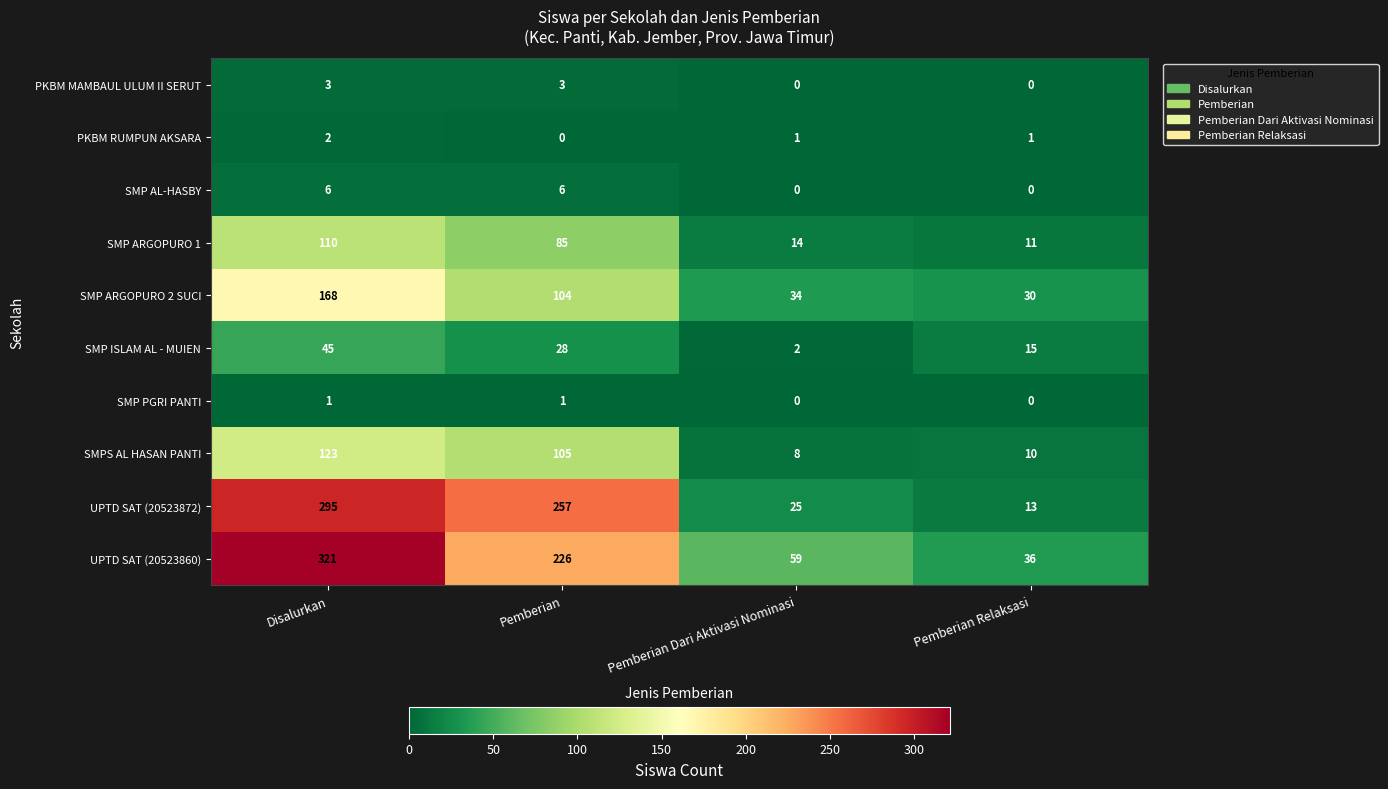

List the labels in order of UPTD SAT (20523872) value, smallest first.

Pemberian Relaksasi, Pemberian Dari Aktivasi Nominasi, Pemberian, Disalurkan